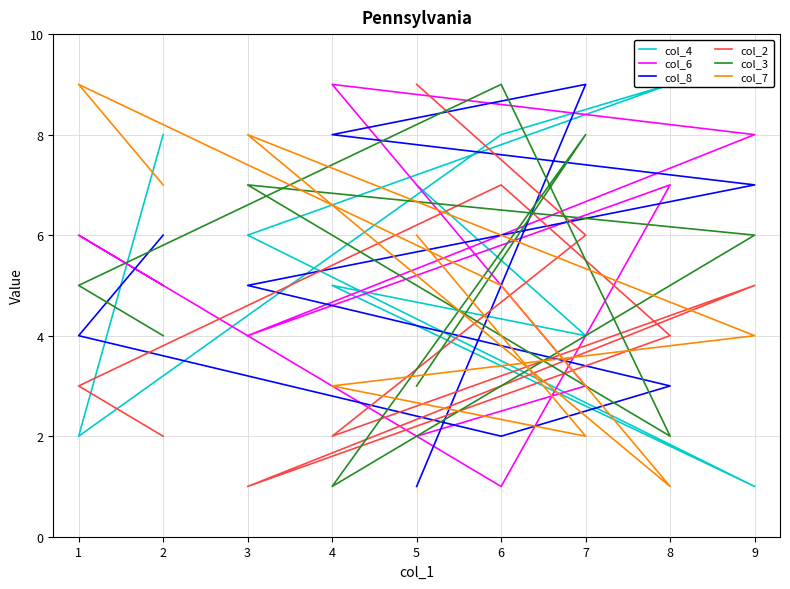

Reading left to right, list all the values displayed in this chart.

col_4: 8	2	8	9	6	1	5	4	7
col_6: 5	6	1	7	4	8	9	3	2
col_8: 6	4	2	3	5	7	8	9	1
col_2: 2	3	7	4	1	5	2	6	9
col_3: 4	5	9	2	7	6	1	8	3
col_7: 7	9	5	1	8	4	3	2	6